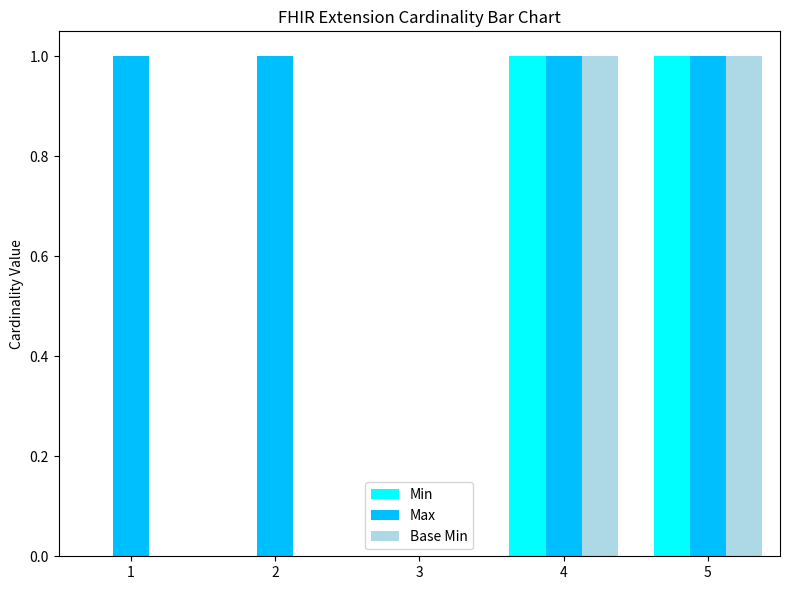

Is it true that Base Min equals 0 at 1?

True